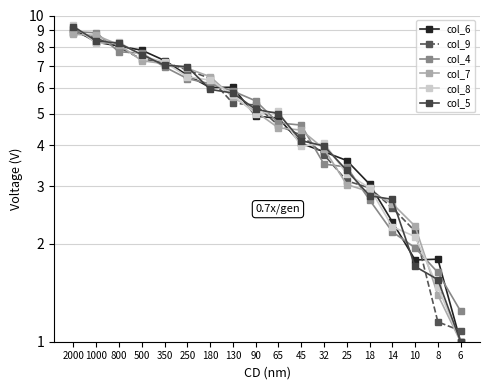

Which series changed the most between 500 and 32?

col_4